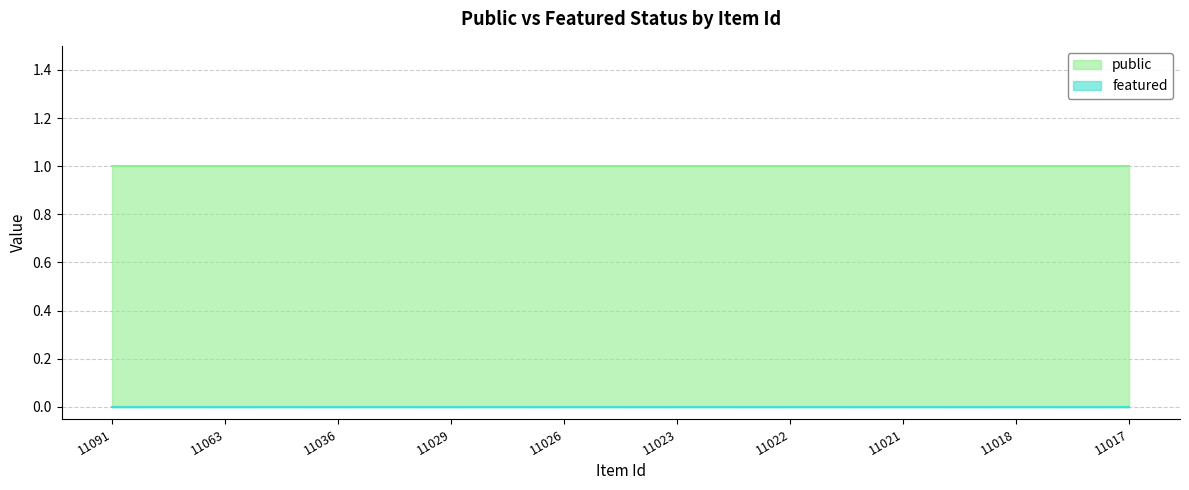

Reading left to right, extract all data points from this chart.

public: 11091=1	11063=1	11036=1	11029=1	11026=1	11023=1	11022=1	11021=1	11018=1	11017=1
featured: 11091=0	11063=0	11036=0	11029=0	11026=0	11023=0	11022=0	11021=0	11018=0	11017=0